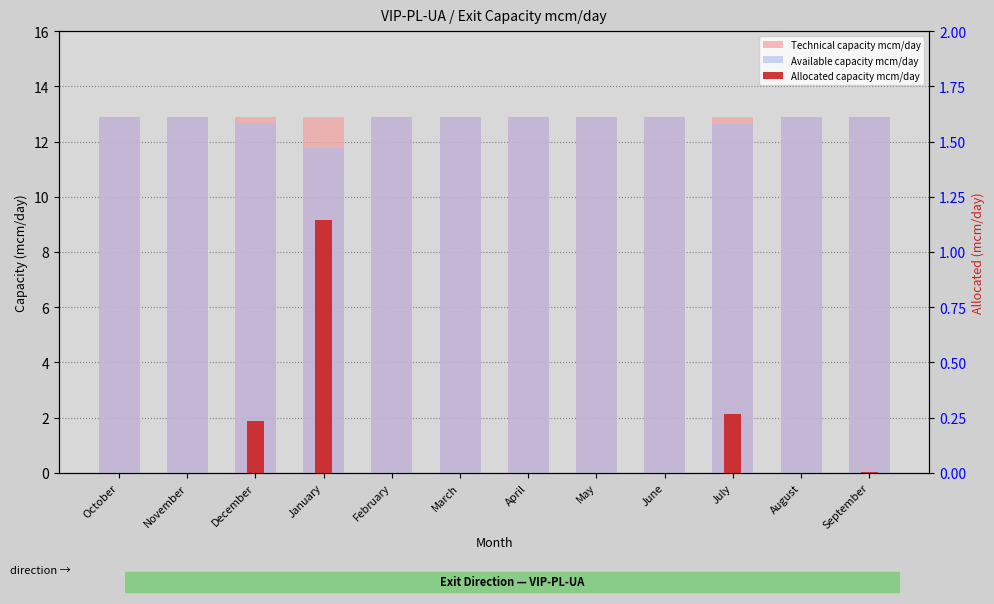

Does the chart contain any negative values?

No